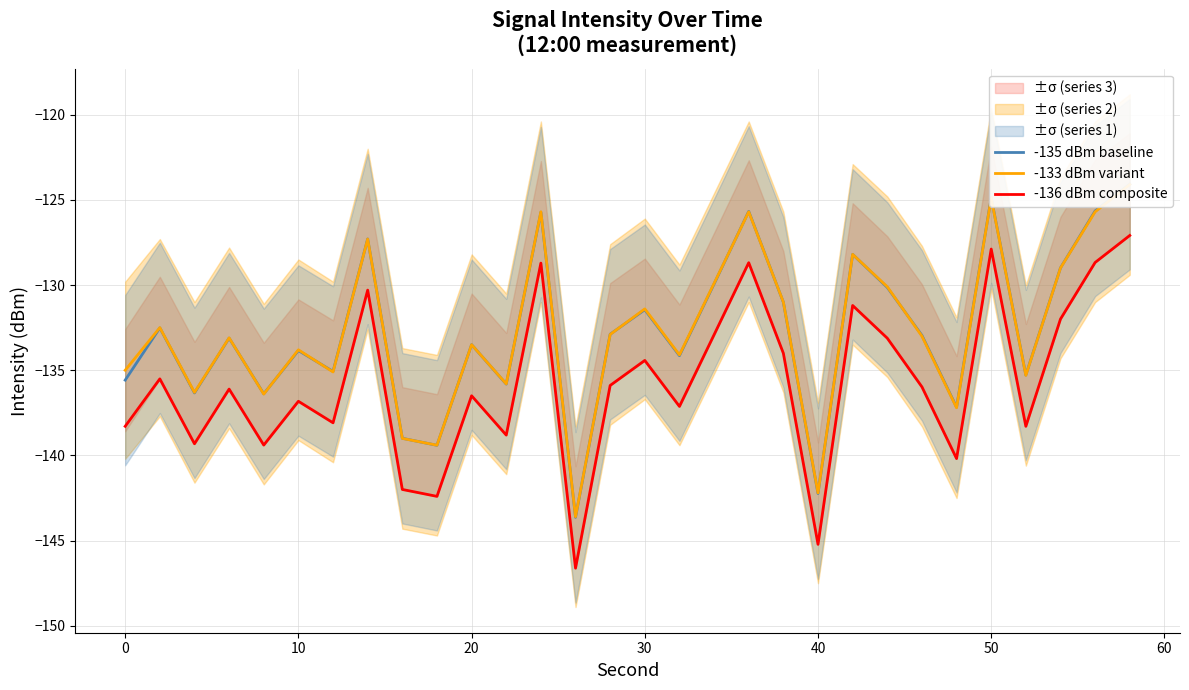

What is the sum of all -136 dBm composite values?

-4071.5